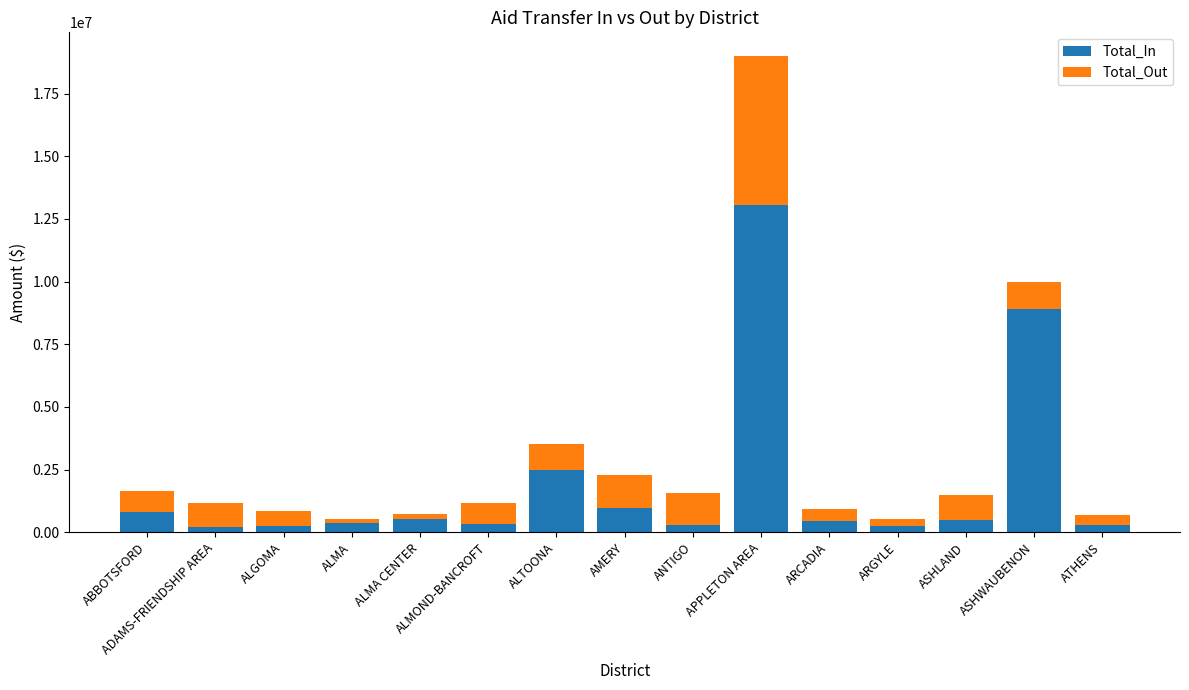

What is the highest value of the Total_In series?

13036045